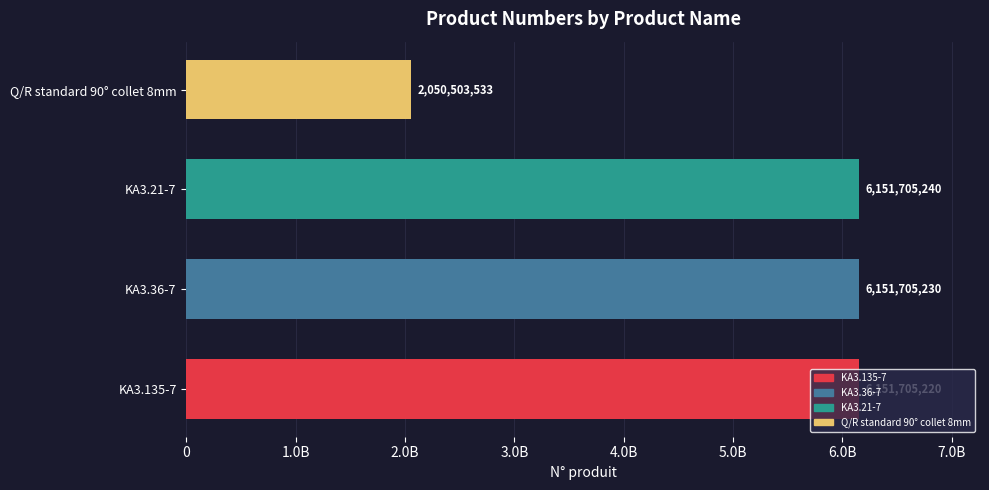

Does the chart contain any negative values?

No